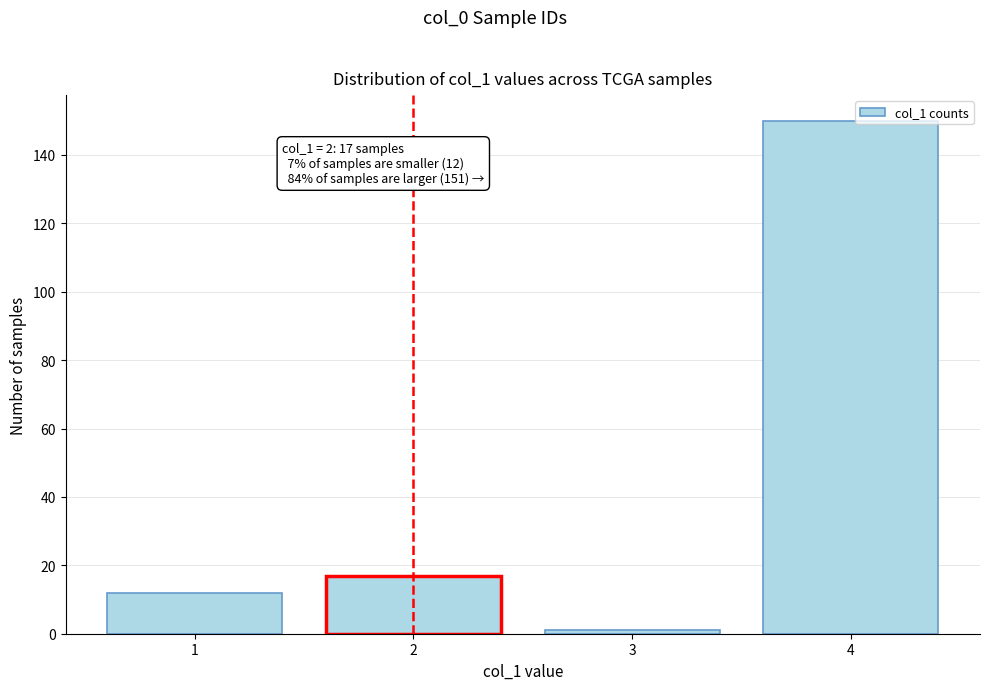

Reading left to right, what are all the values shown in this chart?

1=12	2=17	3=1	4=150